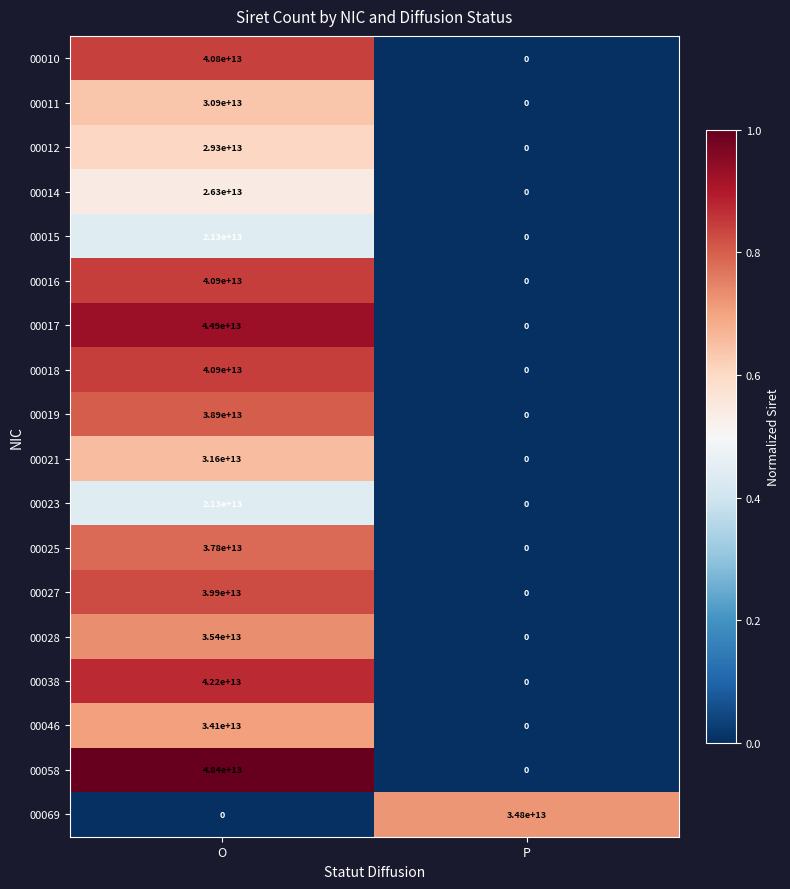

Which label corresponds to the largest value in the chart?

O